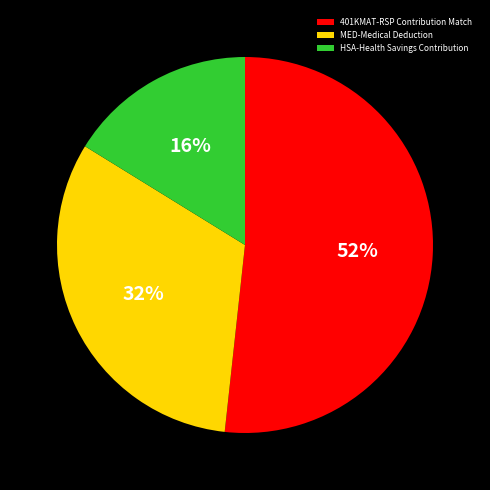

What is the majority slice?

401KMAT-RSP Contribution Match